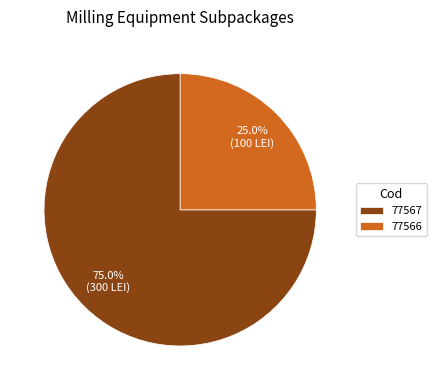

Combined, do 77566 and 77567 account for over 50%?

Yes